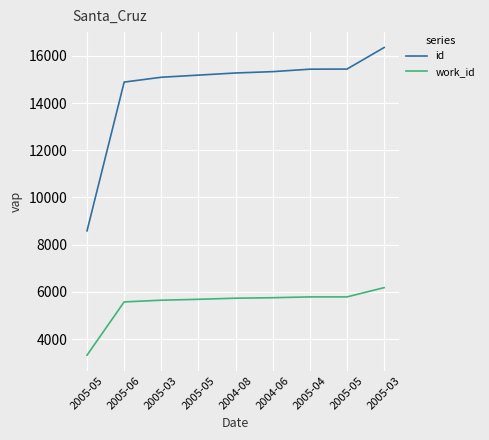

What are all the series names shown in the legend?

id, work_id